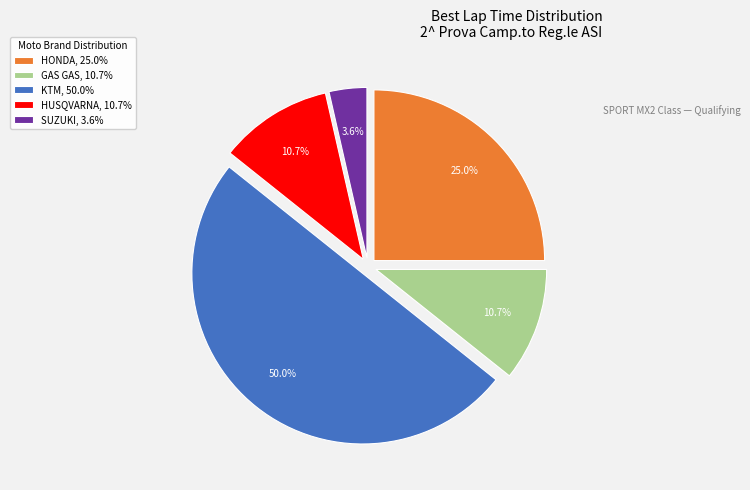

What is the smallest slice in the pie chart?

SUZUKI, 3.6%